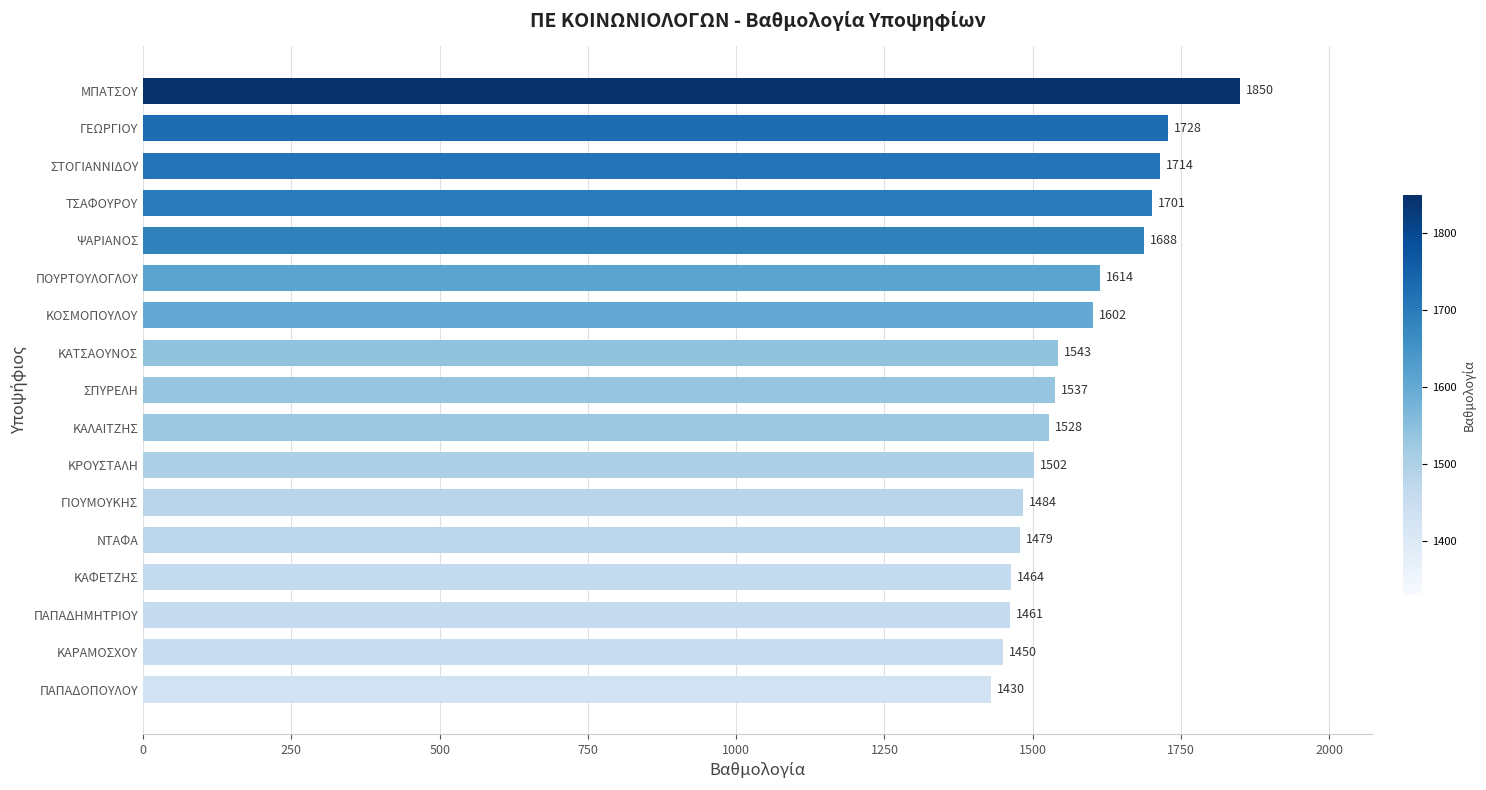

The chart shows a value of 737 at ΚΑΤΣΑΟΥΝΟΣ. True or false?

False